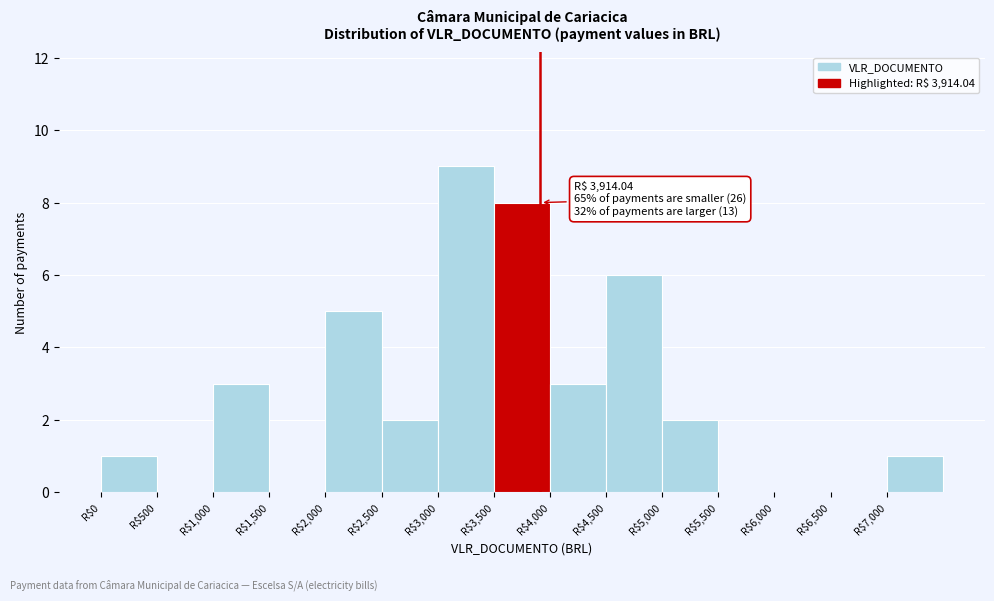

Over which range of the x-axis is the bar tallest?

3000 to 3500